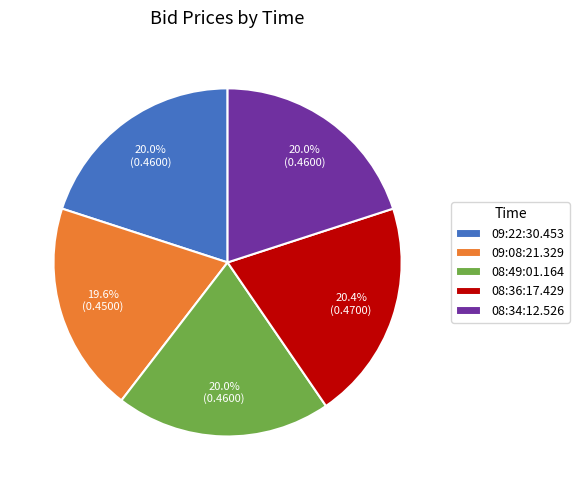

Do 08:34:12.526 and 08:36:17.429 together represent more than half of the pie?

No